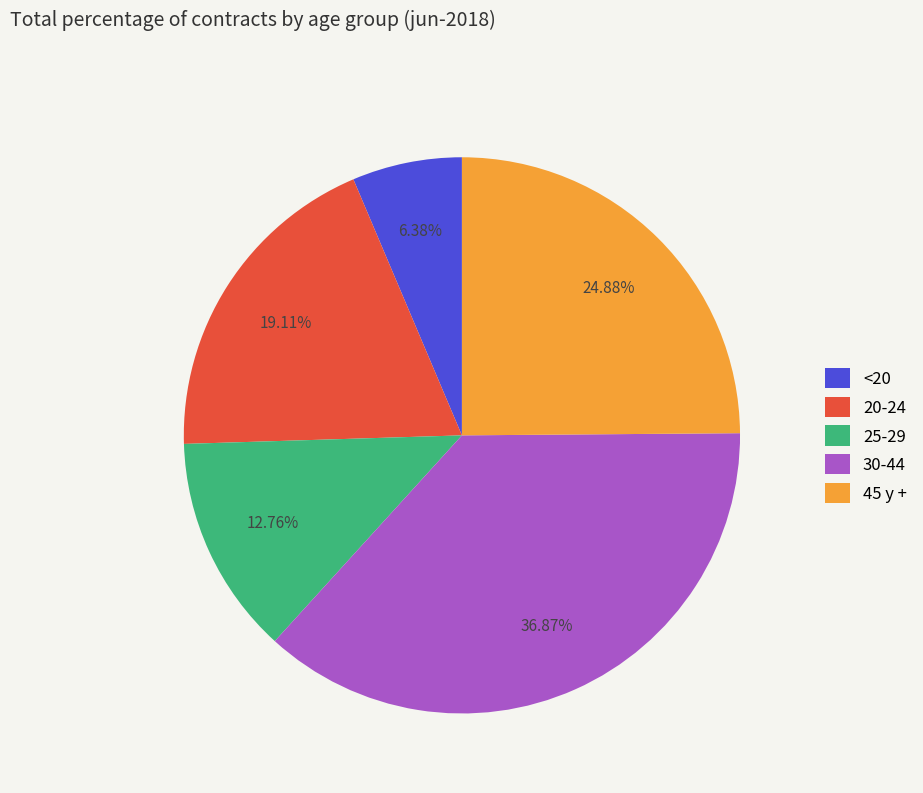

How many segments does this pie chart have?

5